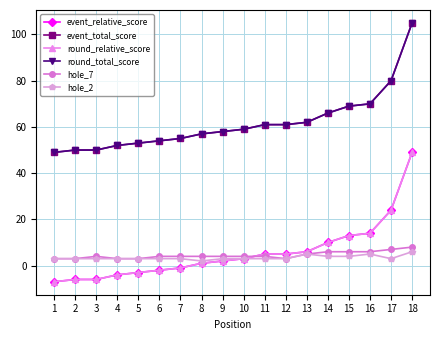

Where is the first local minimum for hole_7?

12